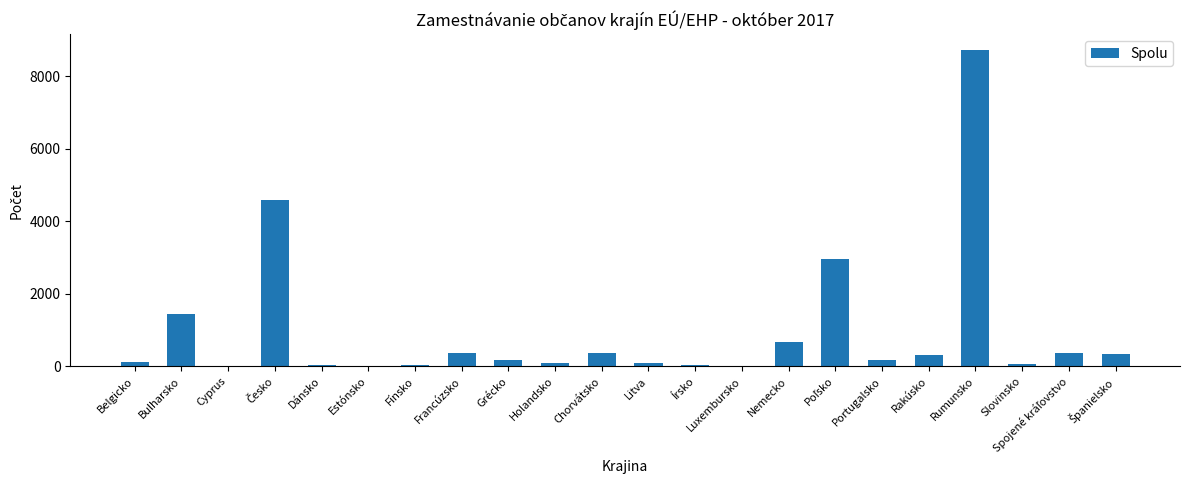

What value does the data have at Chorvátsko?

362